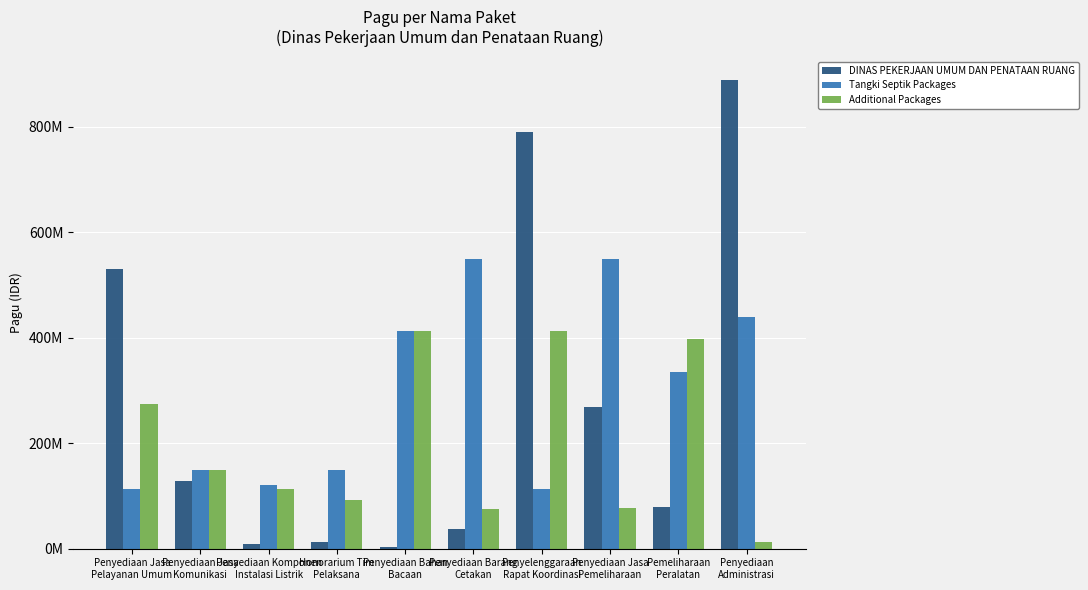

Reading right to left, extract all data points from this chart.

DINAS PEKERJAAN UMUM DAN PENATAAN RUANG: 888158200	79185000	269495000	790763000	37360000	3960000	12645000	8214400	128300000	529578100
Tangki Septik Packages: 440000000	335500000	550000000	112500000	550000000	412500000	150000000	120000000	150000000	112500000
Additional Packages: 12000000	397777000	78000000	412500000	75000000	412500000	91500000	112500000	150000000	275000000